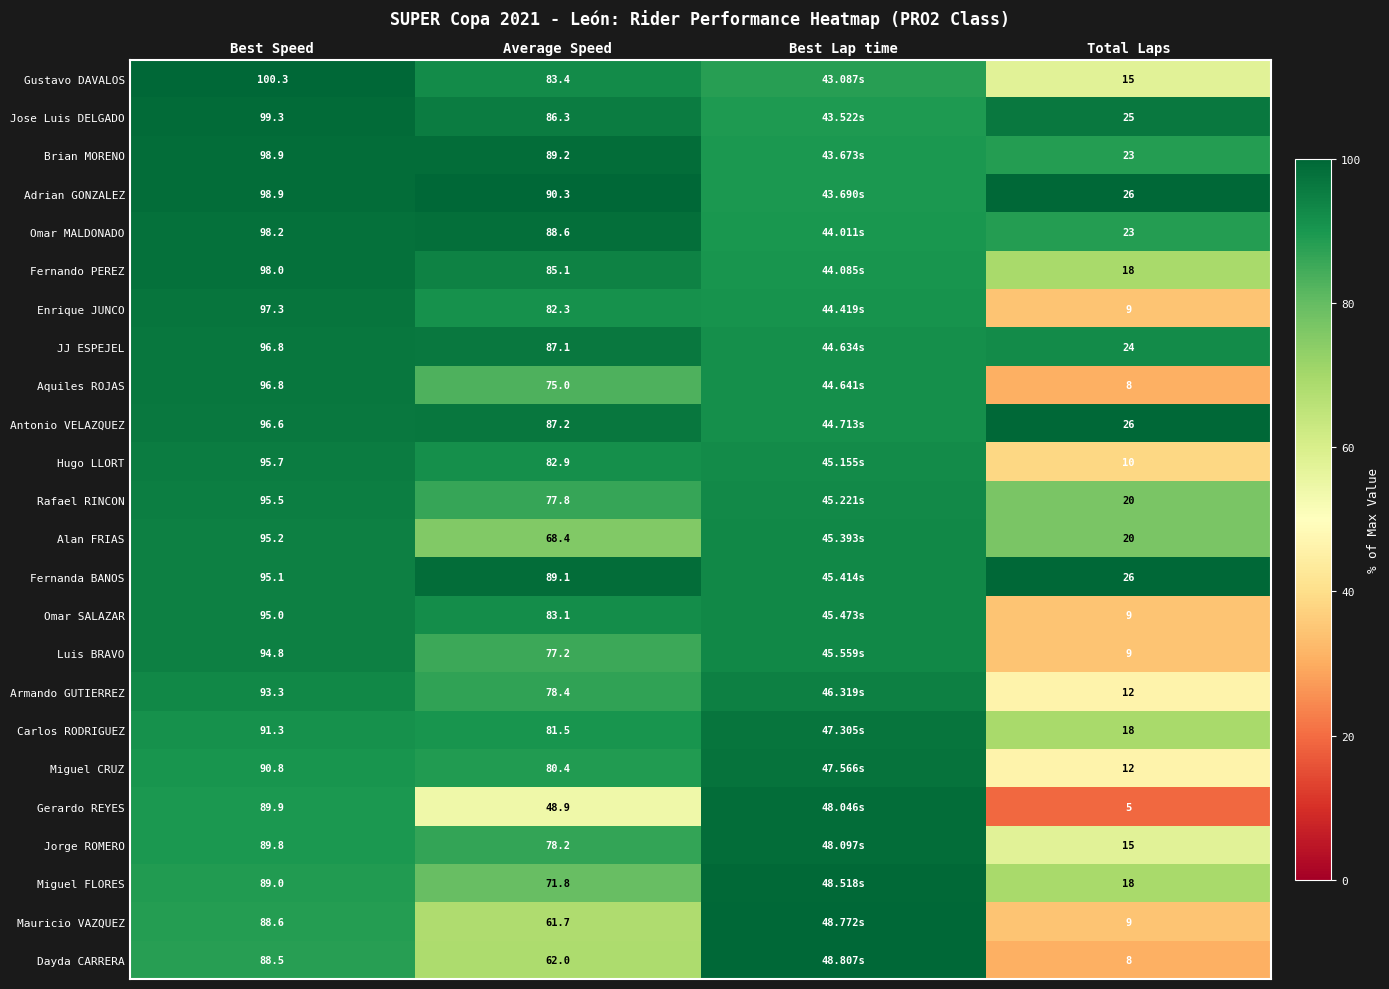

How many series are shown in this chart?

24